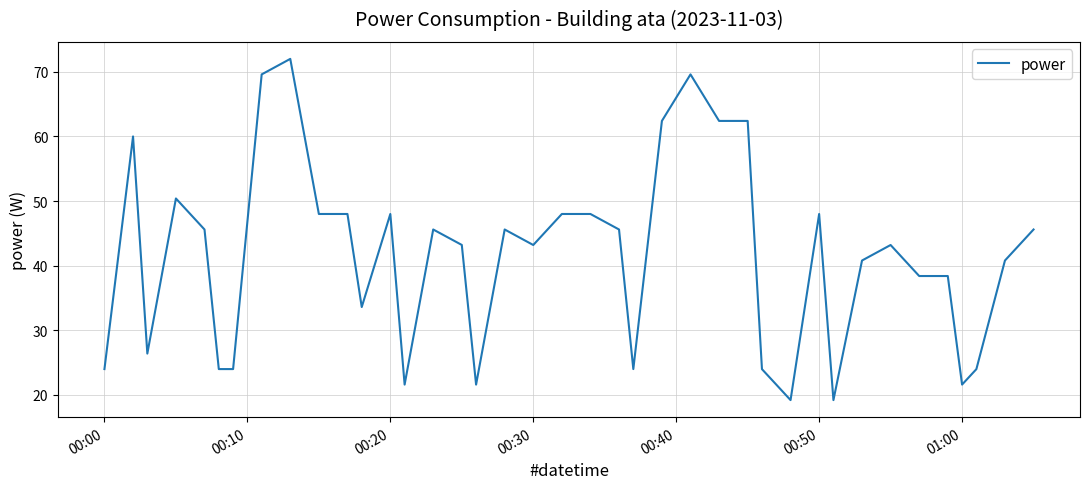

What is the difference between the maximum and minimum values?

52.8